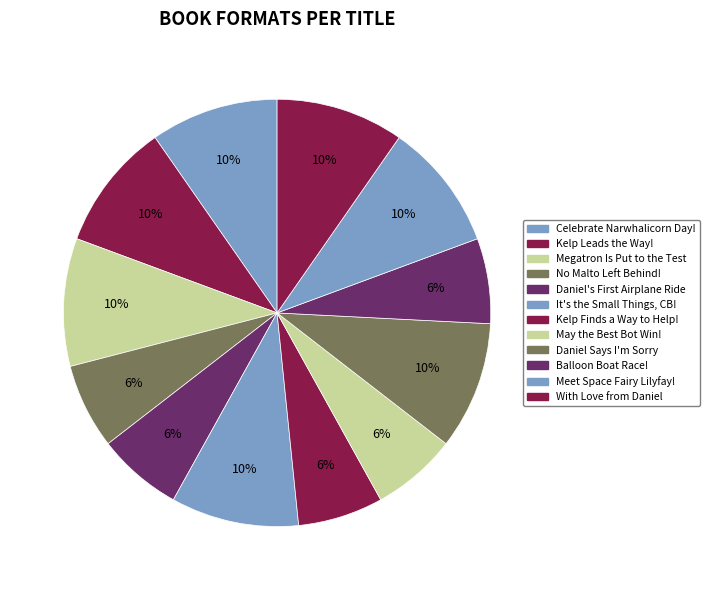

How many segments does this pie chart have?

12